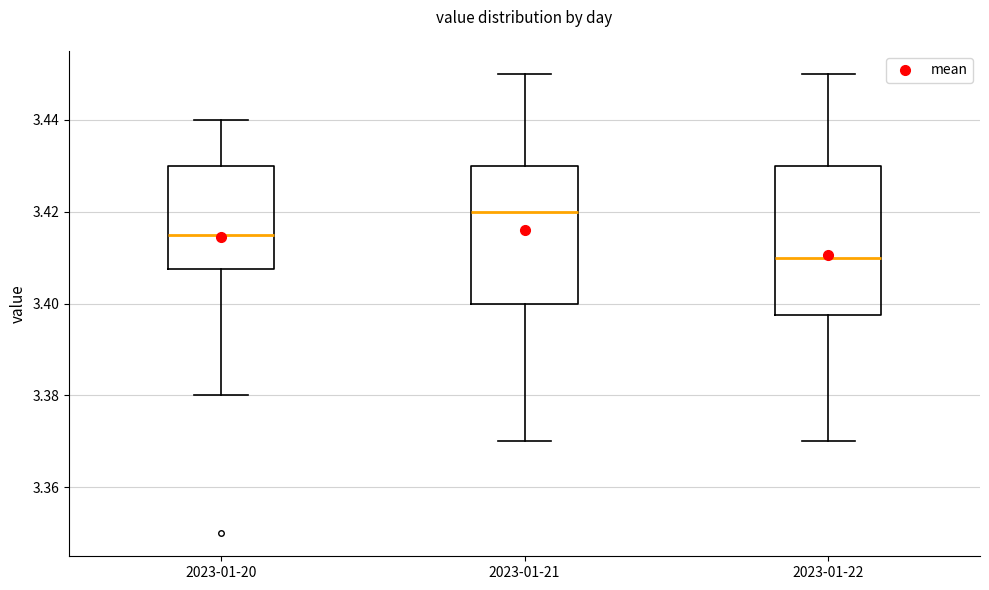

Reading left to right, transcribe this box plot: for each box, give where its median line is, the range the box spans, and where its two whiskers end, as read against the y-axis. The values are not printed on the chart, so give them approximately, as read against the axis.

2023-01-20: median 3.416, box 3.408 to 3.430, whiskers 3.380 to 3.440
2023-01-21: median 3.420, box 3.400 to 3.430, whiskers 3.370 to 3.450
2023-01-22: median 3.410, box 3.398 to 3.430, whiskers 3.370 to 3.450